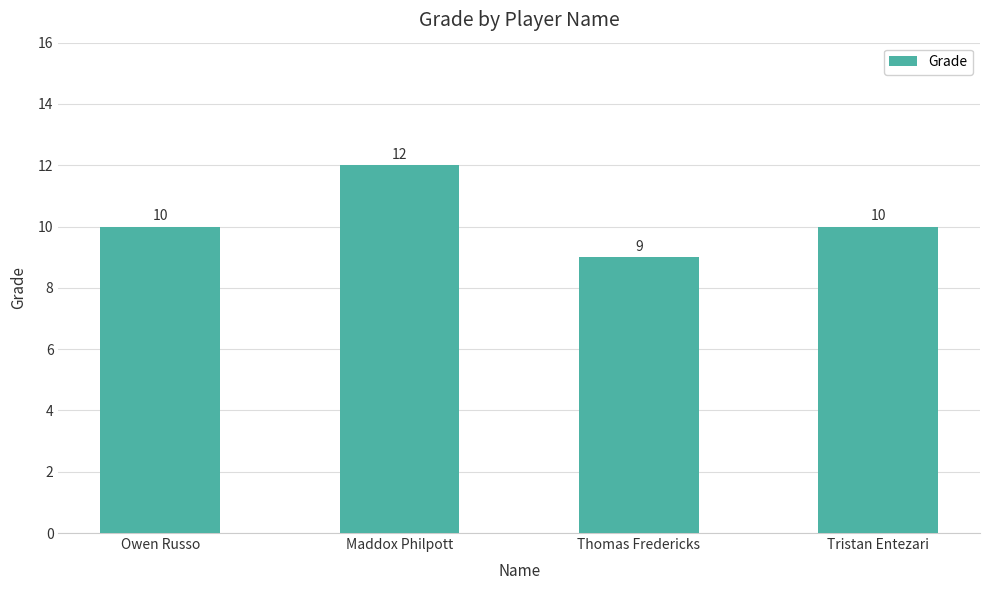

Which category has the lowest value across all series?

Thomas Fredericks